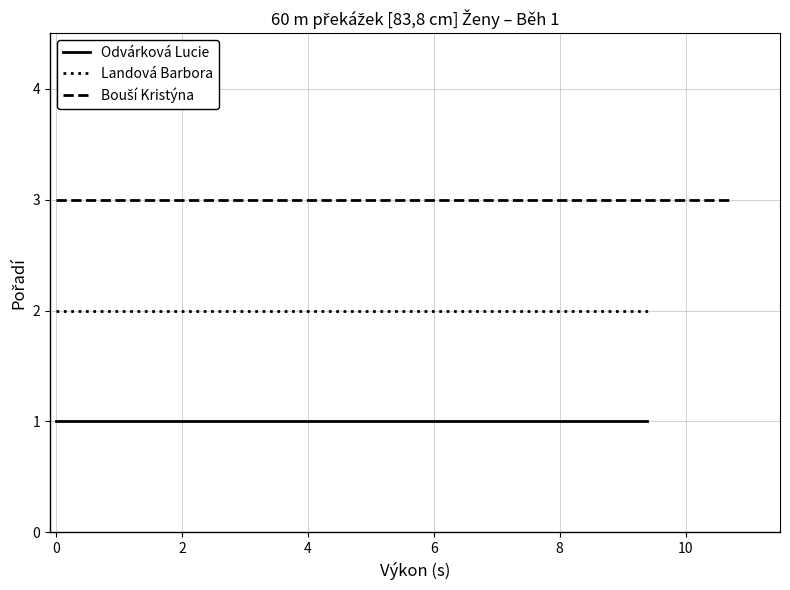

What is the greatest value displayed?

3